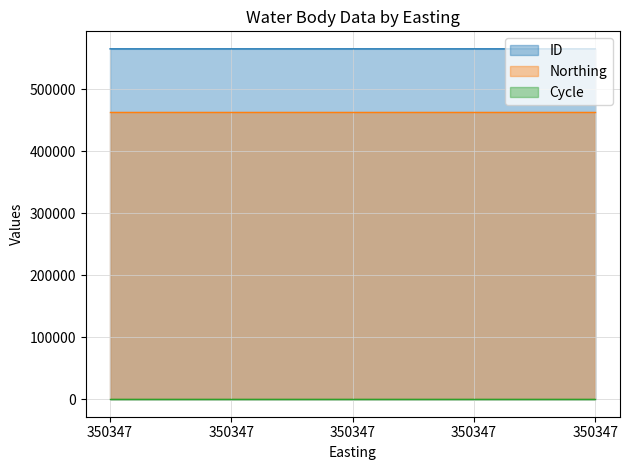

True or false: ID and Northing intersect in this chart.

False